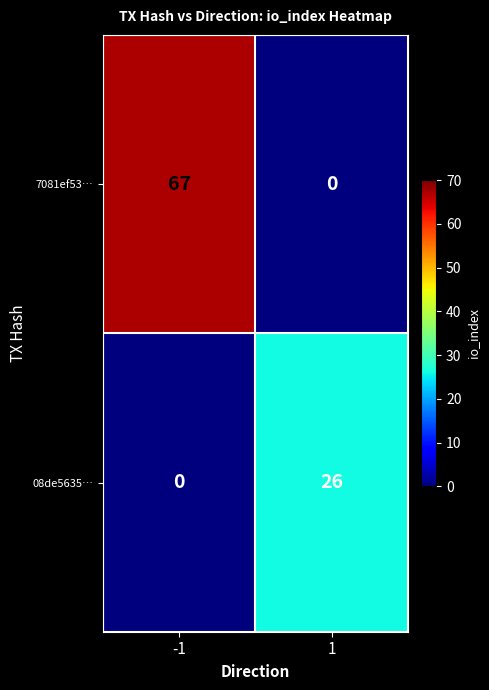

Read the 7081ef53… value at -1.

67